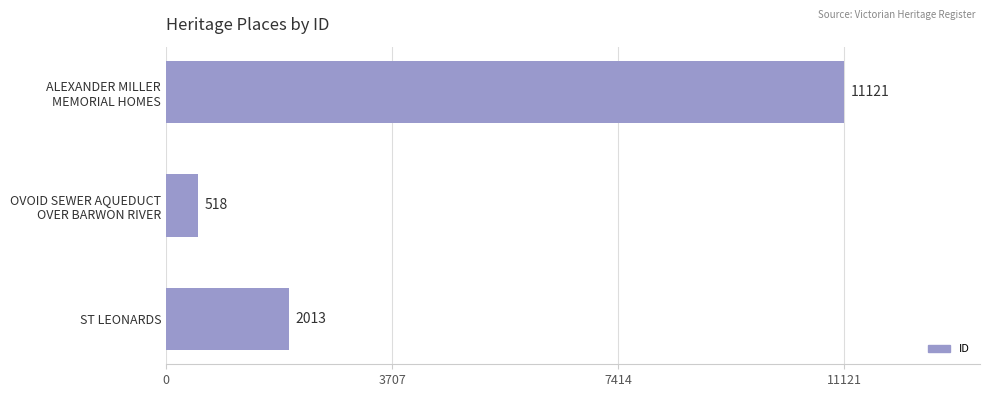

How many values are below 2013?

1